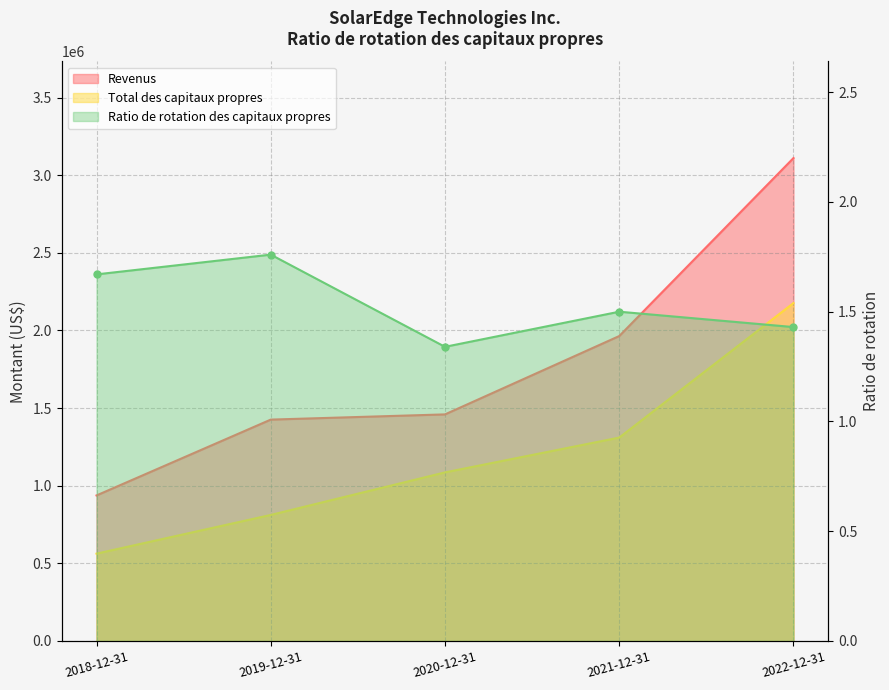

What is the difference between the Total des capitaux propres values at 2020-12-31 and 2019-12-31?

274087.0